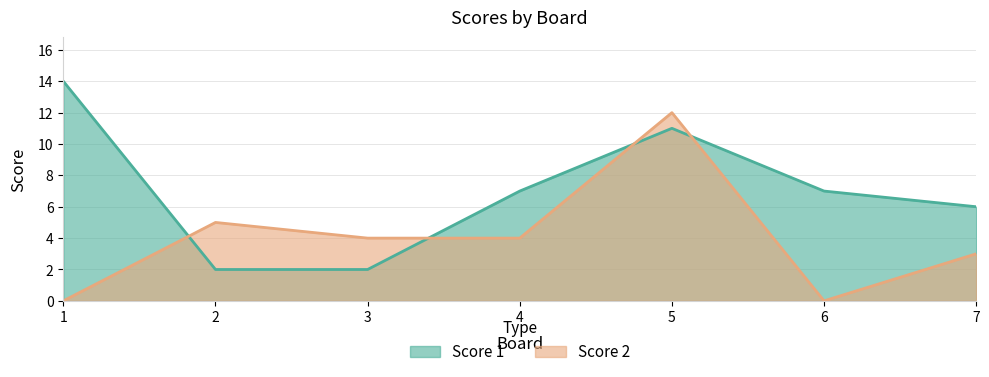

How many lines are shown in the chart?

2